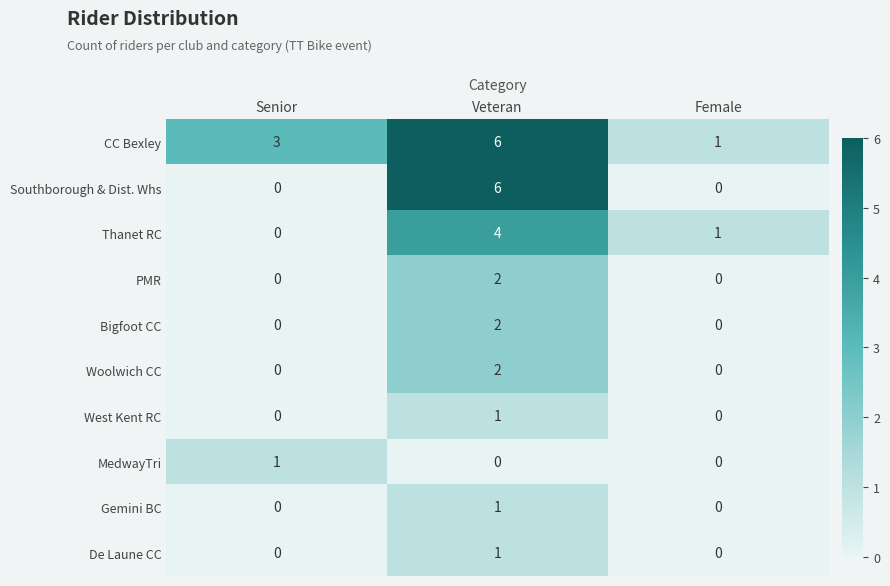

What is the greatest value displayed?

6